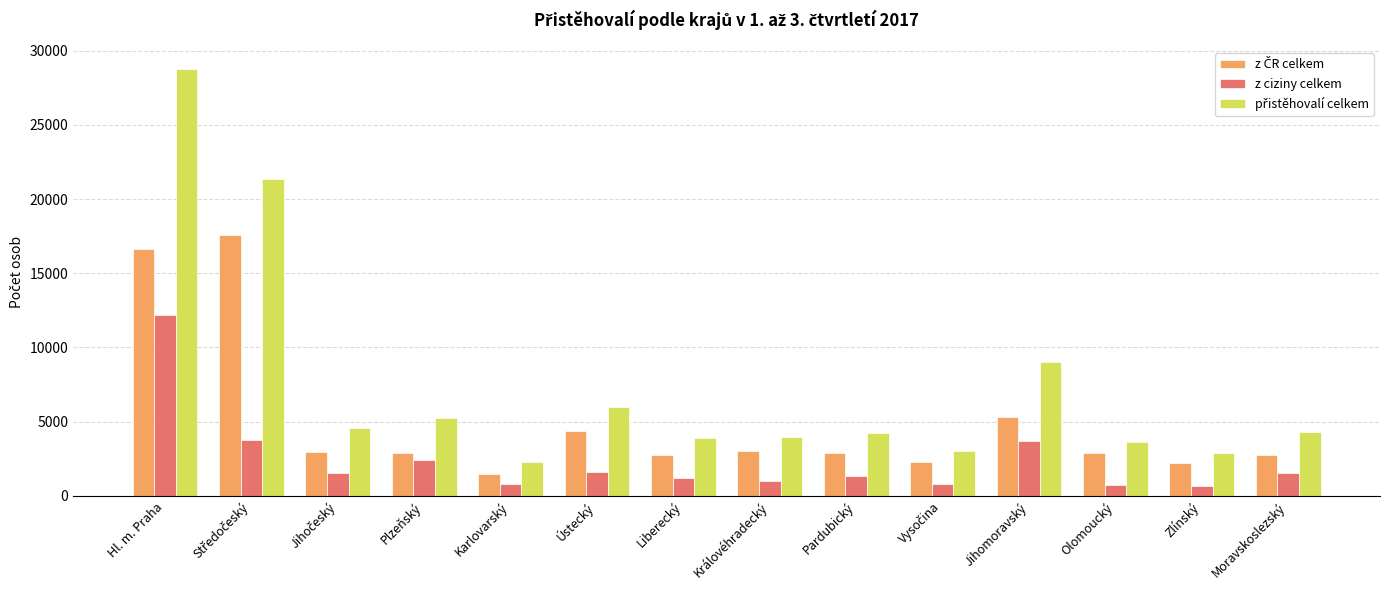

At which category is the sum across all series the highest?

Hl. m. Praha